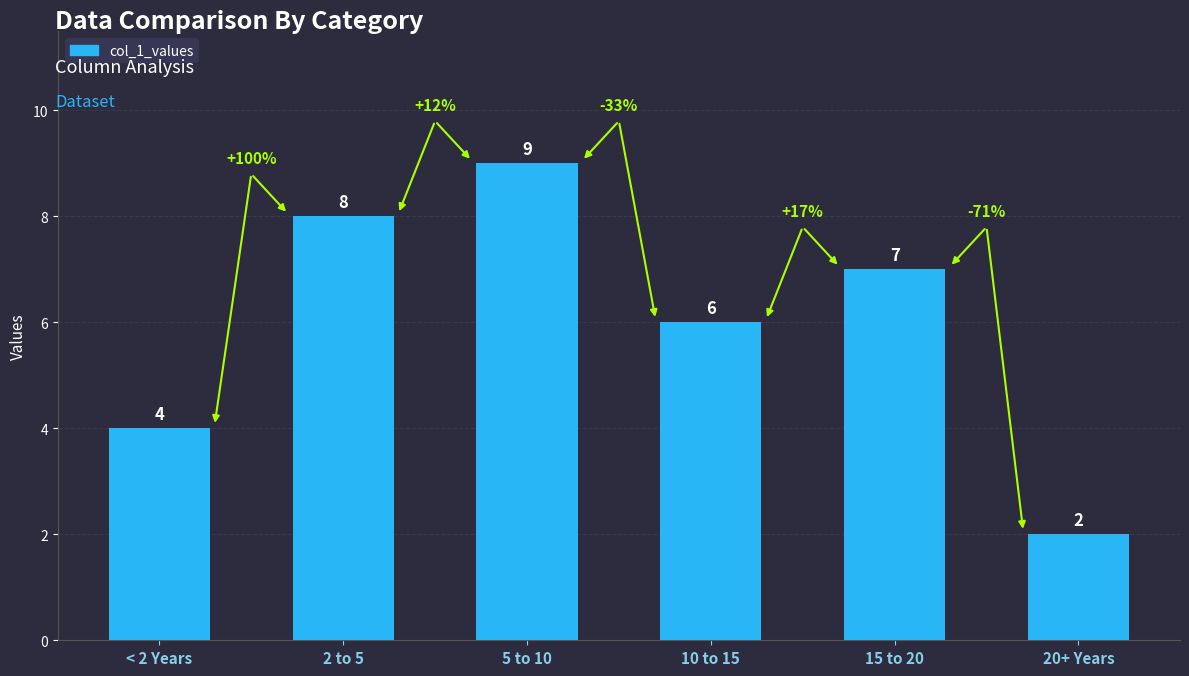

The chart shows a value of 6 at 10 to 15. True or false?

True